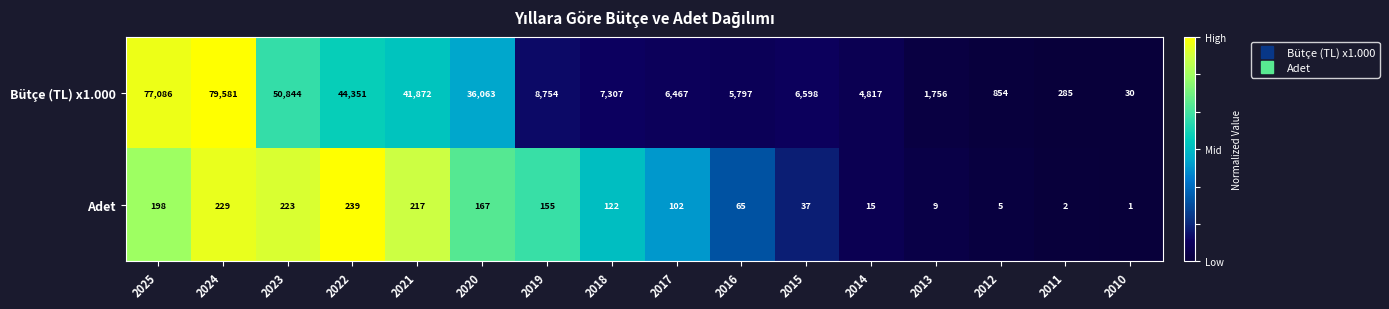

How many series are shown in this chart?

2